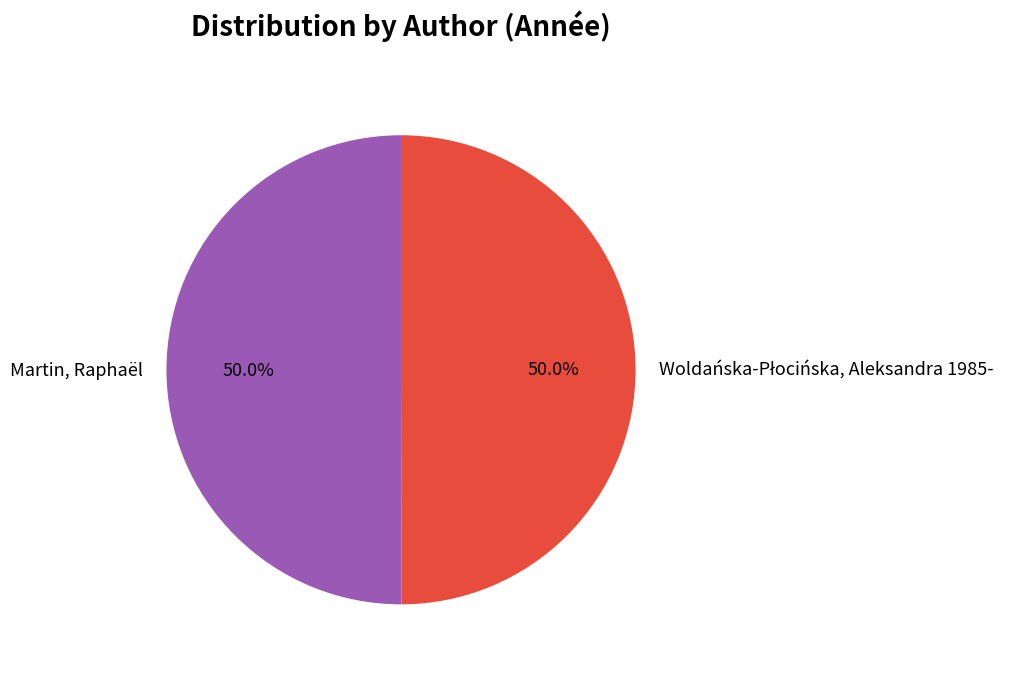

Which slice is the largest?

Martin, Raphaël